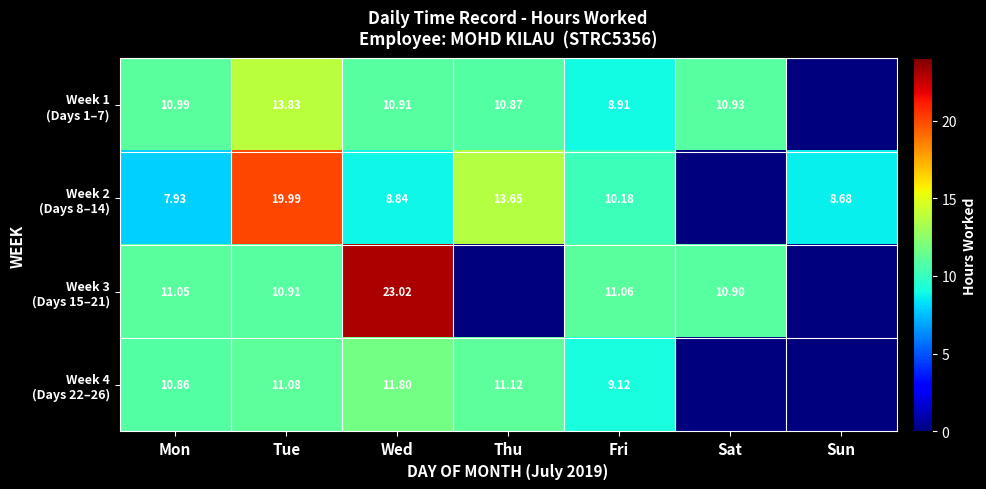

Which series has the largest range (max minus min)?

Week 3 (Days 15–21)